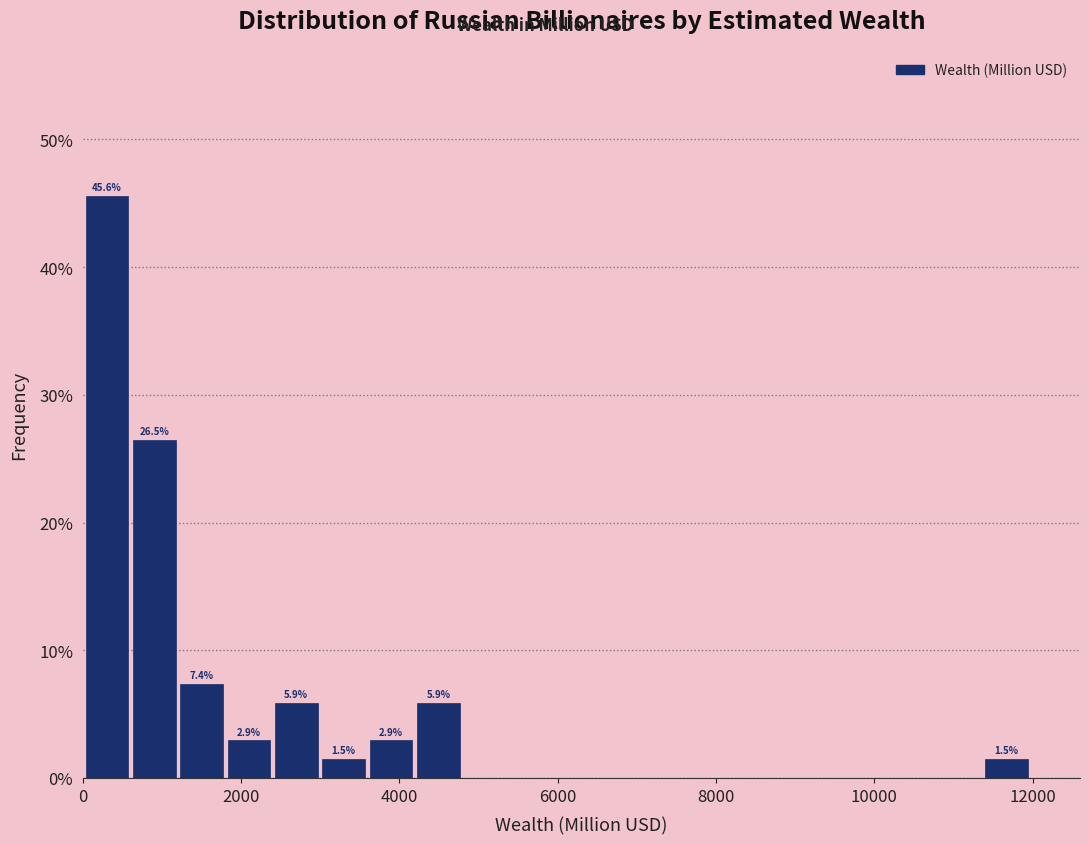

Read against the x-axis, roughly where is the centre of the tallest bar?

400